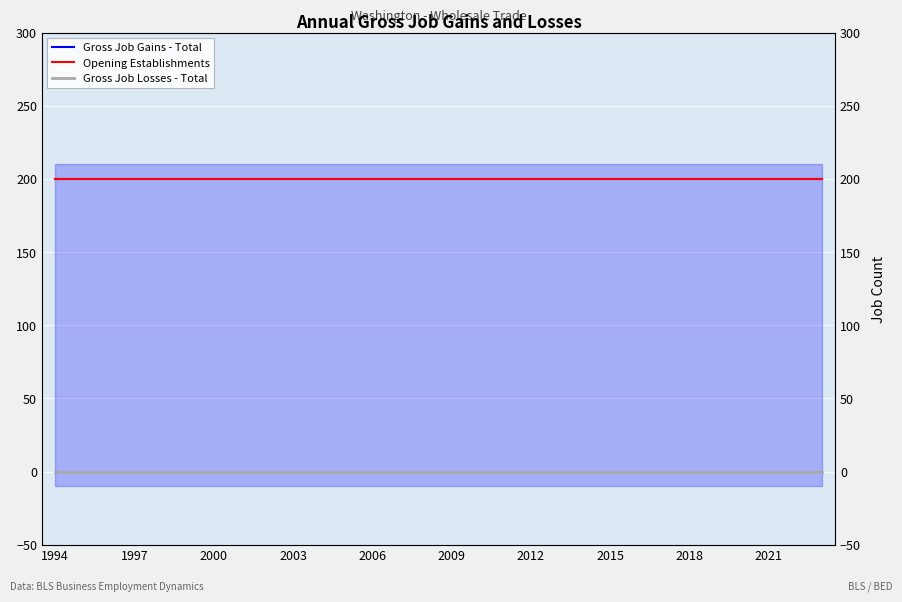

True or false: Gross Job Losses - Total and Gross Job Gains - Total cross at least once.

False